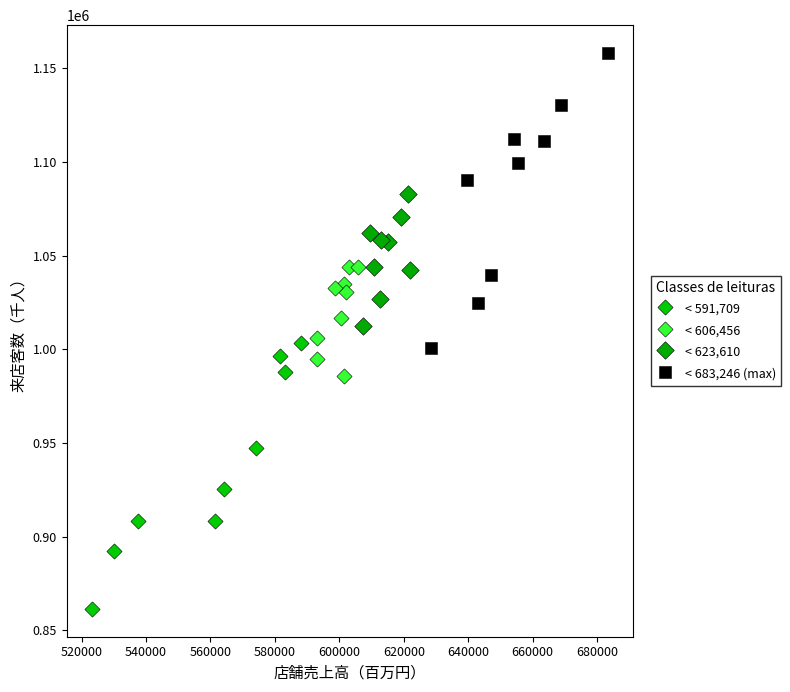

What are all the series names shown in the legend?

< 591,709, < 606,456, < 623,610, < 683,246 (max)